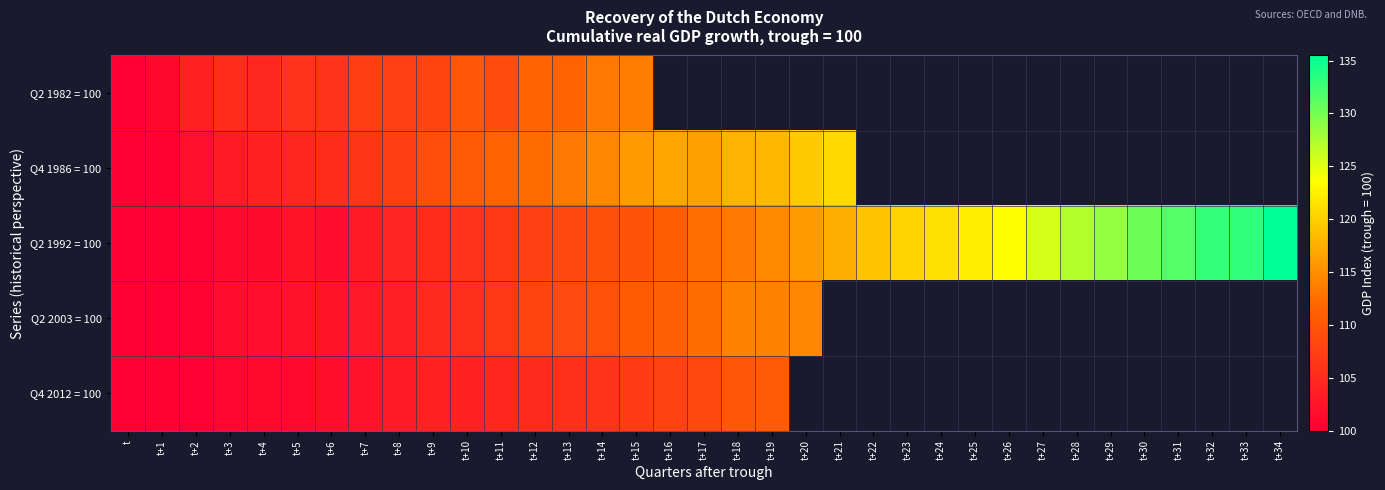

Where is Q4 2012 = 100 nearest to the value 105?

t+12